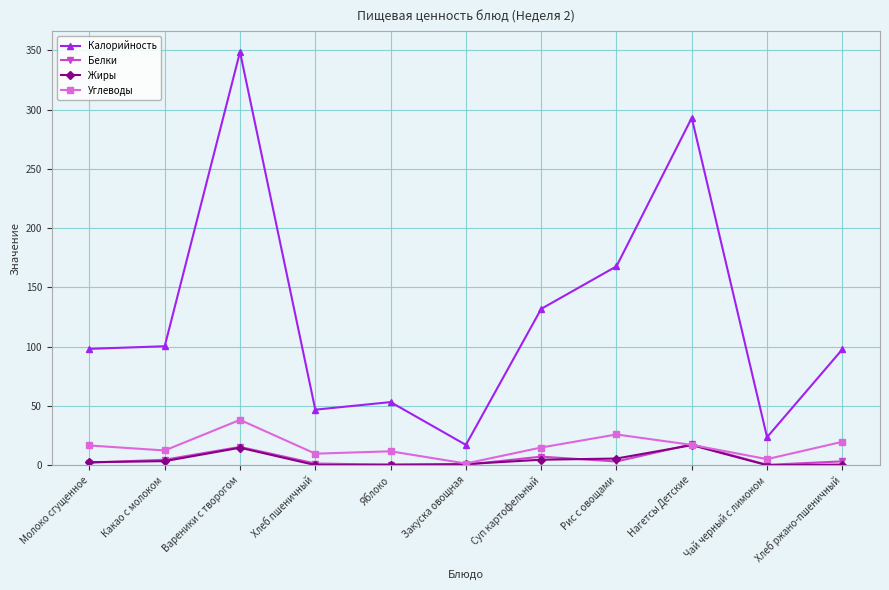

Where is the first local maximum for Калорийность?

Вареники с творогом